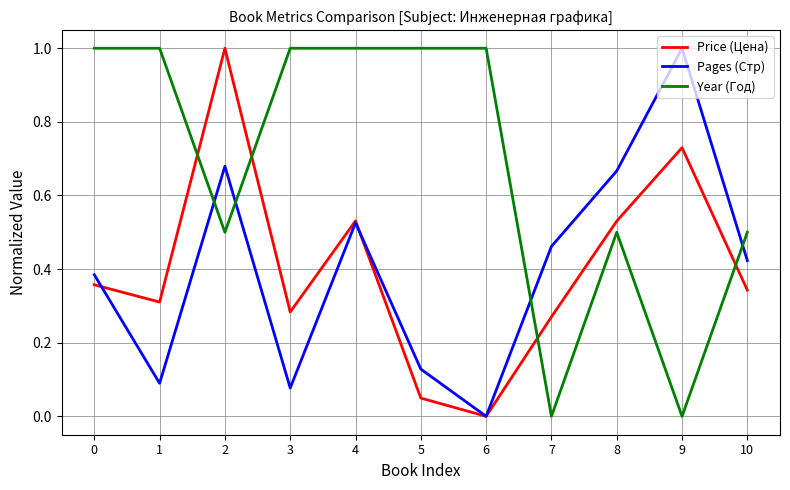

The Year (Год) series shows 0.2 at 10. True or false?

False